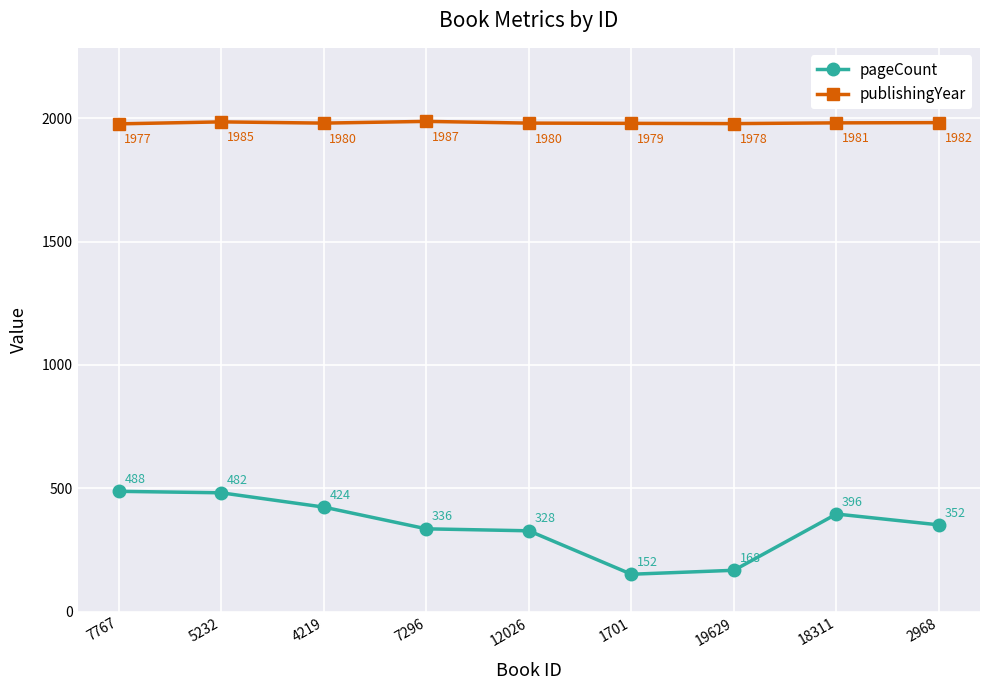

What is the label of the 7th point from the left?

19629